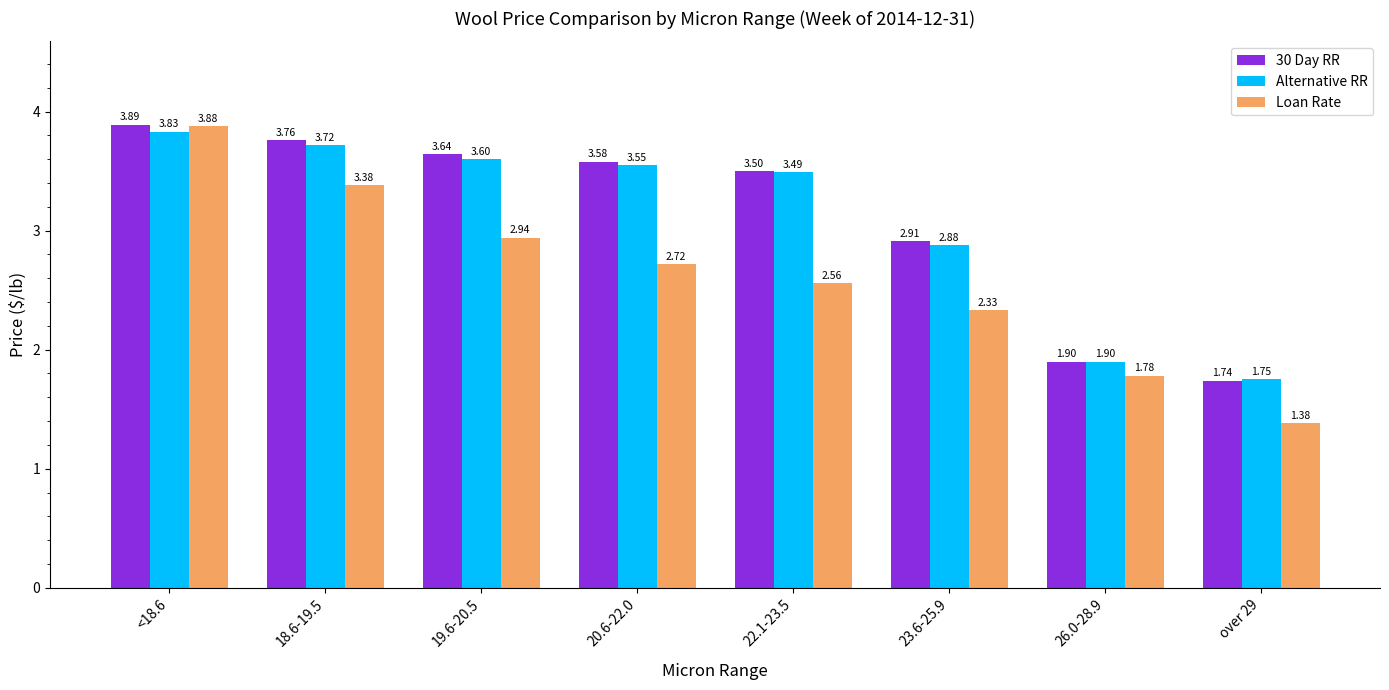

What position from the right is 22.1-23.5?

4